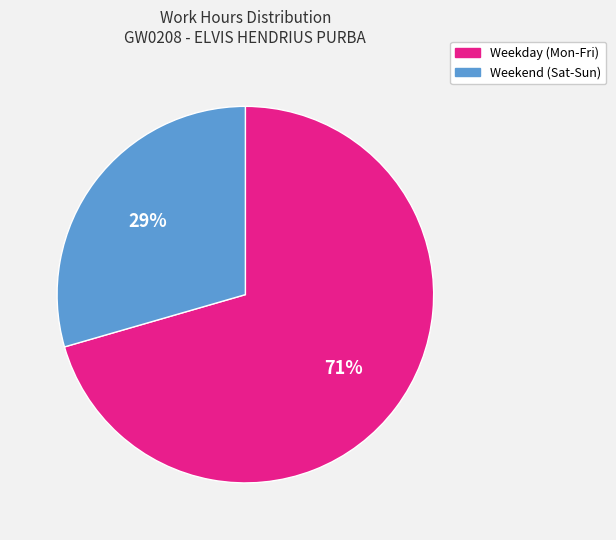

Combined, do Weekday (Mon-Fri) and Weekend (Sat-Sun) account for over 50%?

Yes